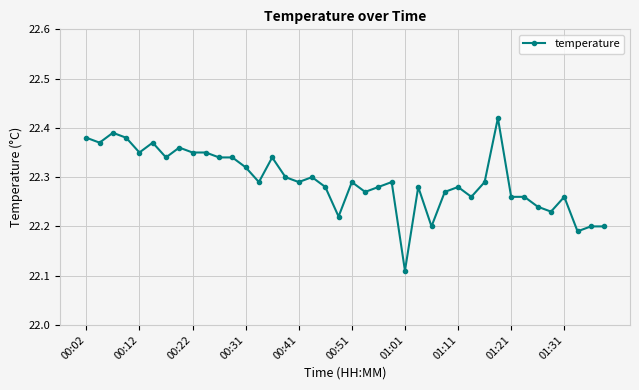

What is the difference between the second highest and minimum values?

0.3